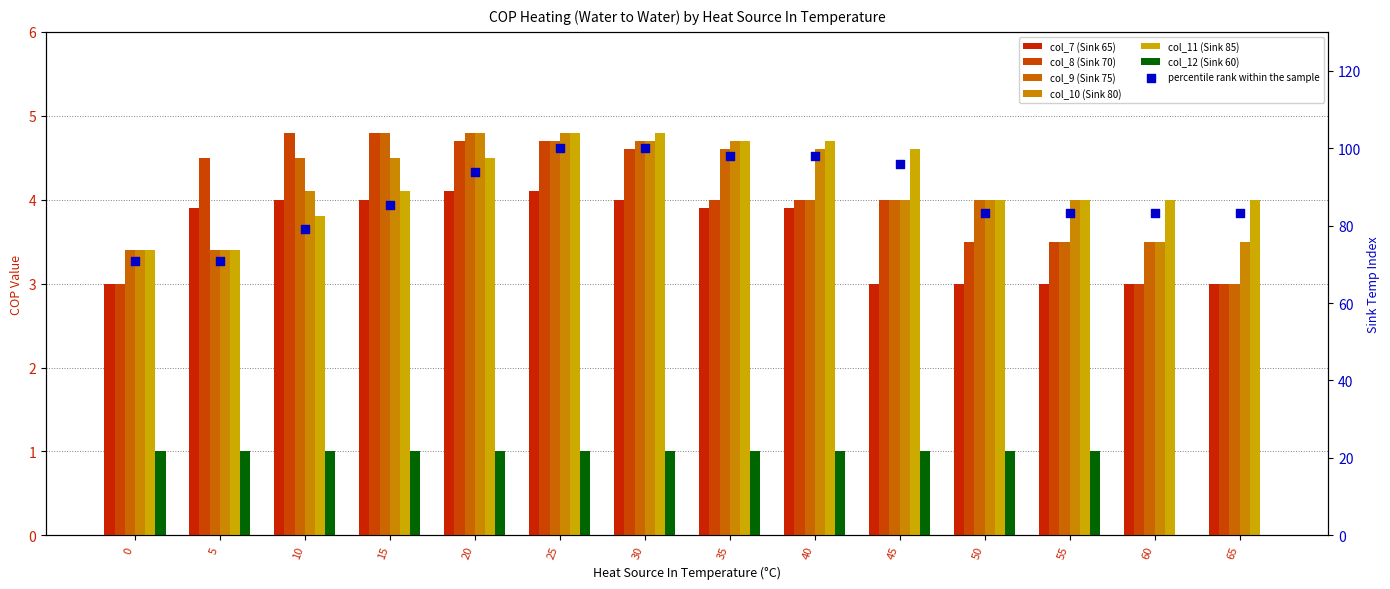

Is the value of col_8 (Sink 70) at 55 greater than the value of col_10 (Sink 80) at 50?

No